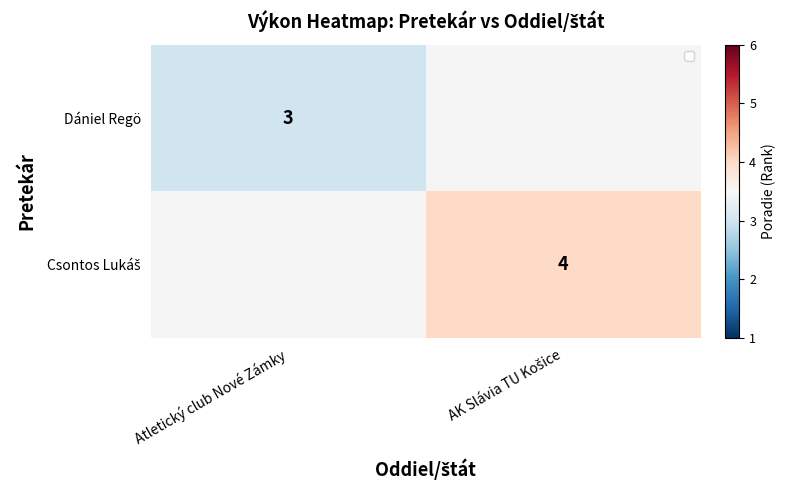

Which label corresponds to the largest value in the chart?

AK Slávia TU Košice